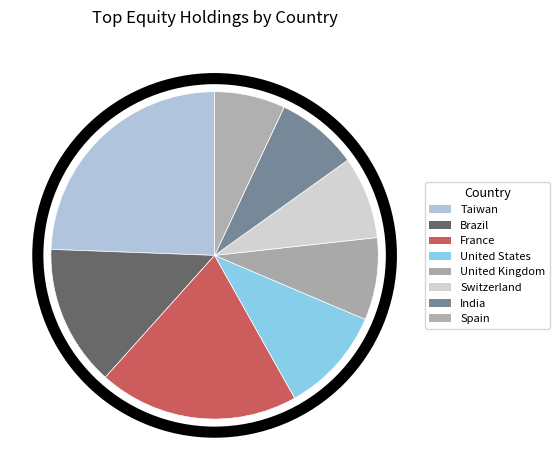

Count the number of slices in the pie.

8